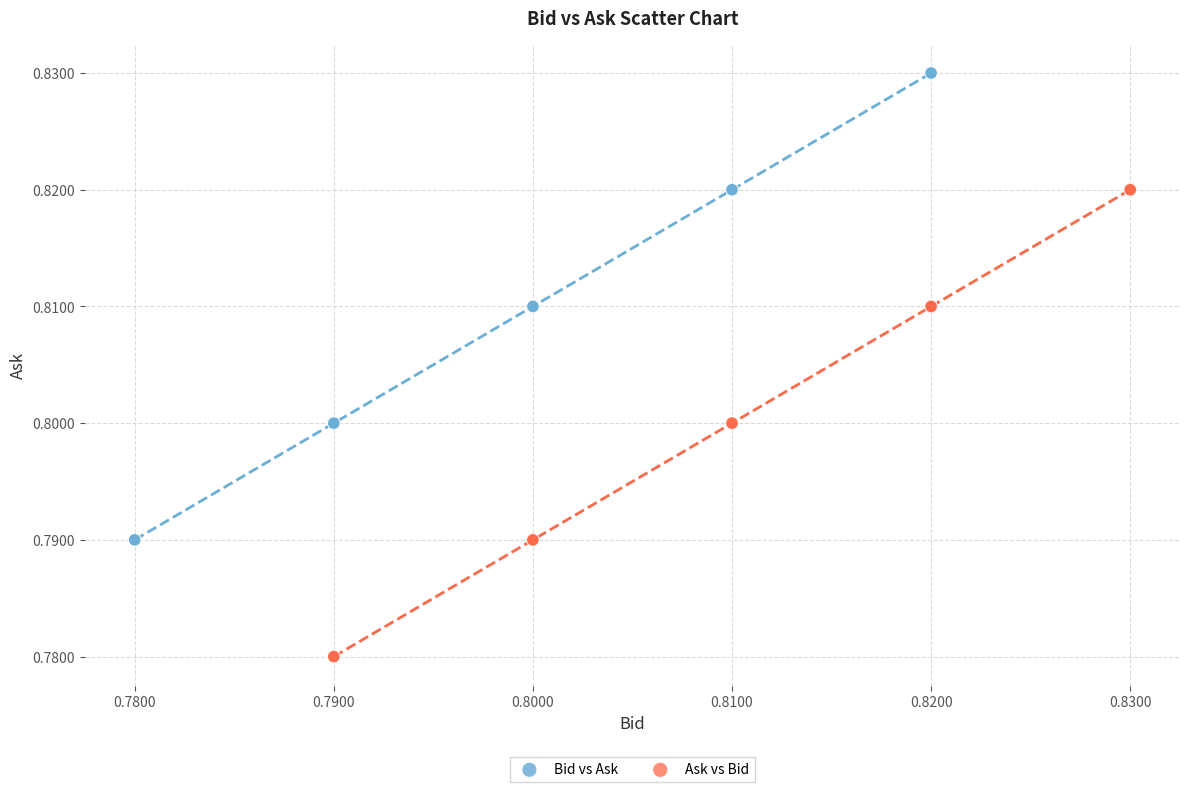

Which series contains the highest Y value?

Bid vs Ask